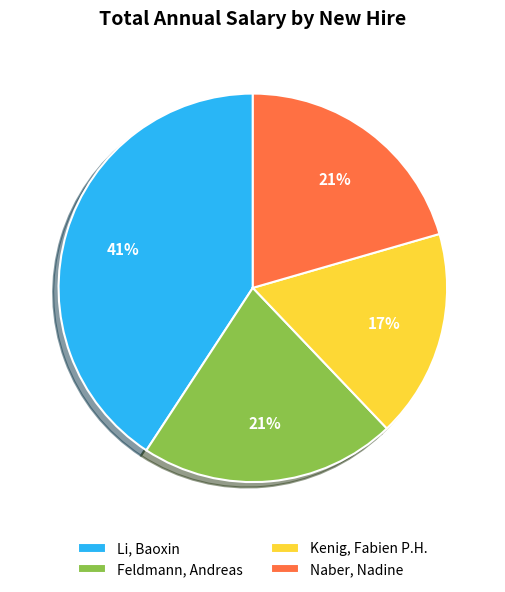

Is it true that Kenig, Fabien P.H. is 17% of the pie?

True